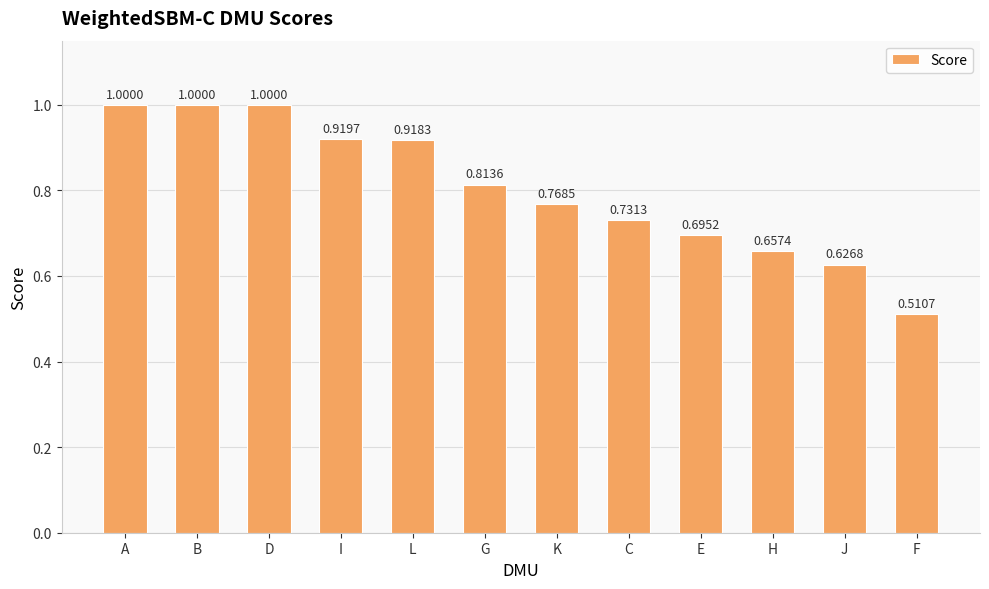

Which label corresponds to the smallest value in the chart?

F